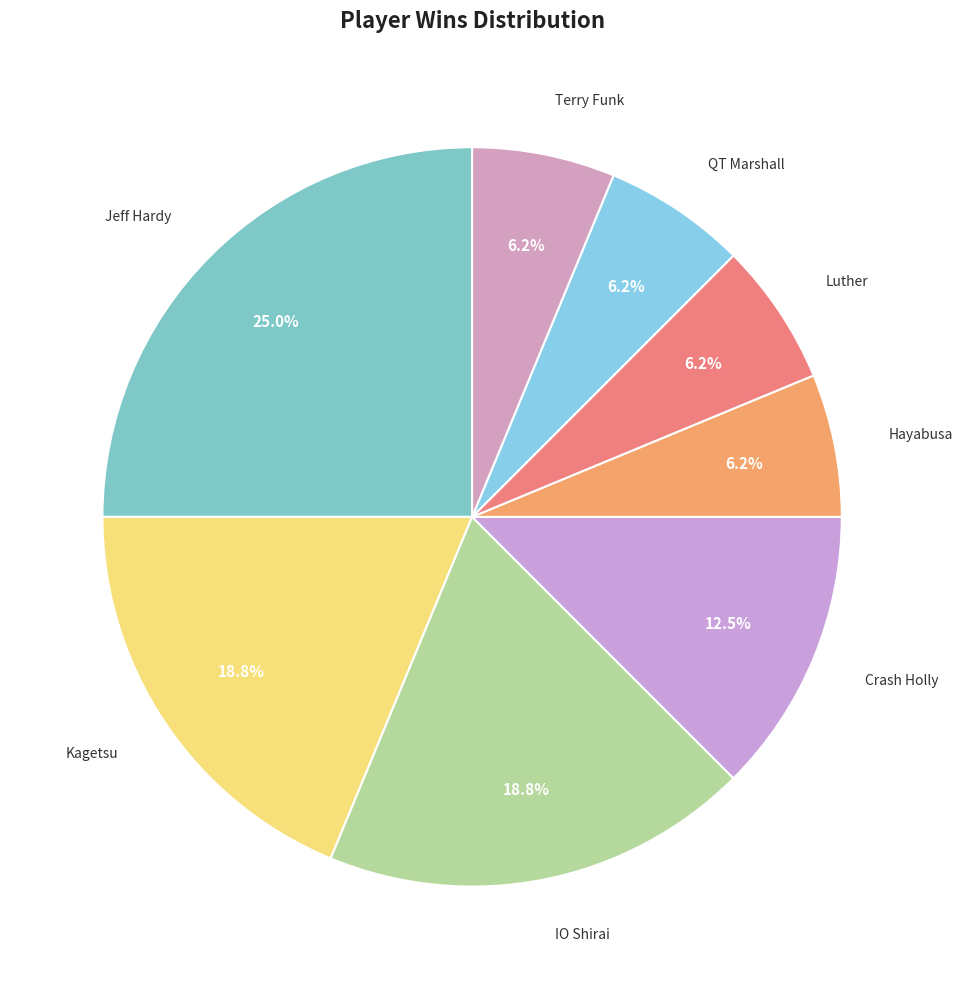

What percentage is the Hayabusa slice, to the nearest percent?

6%